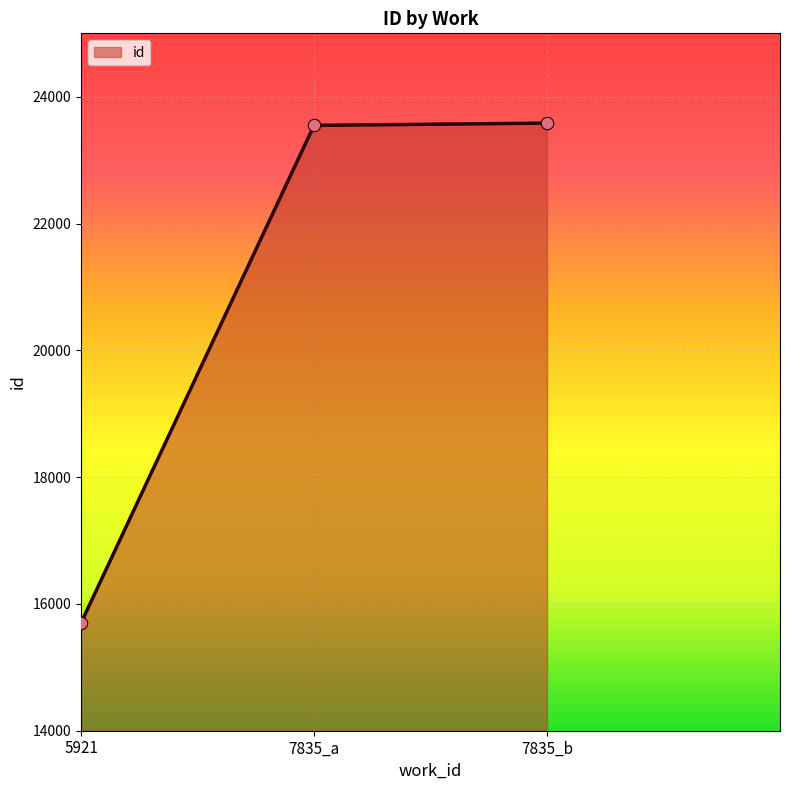

Which has a higher value, 5921 or 7835_b?

7835_b